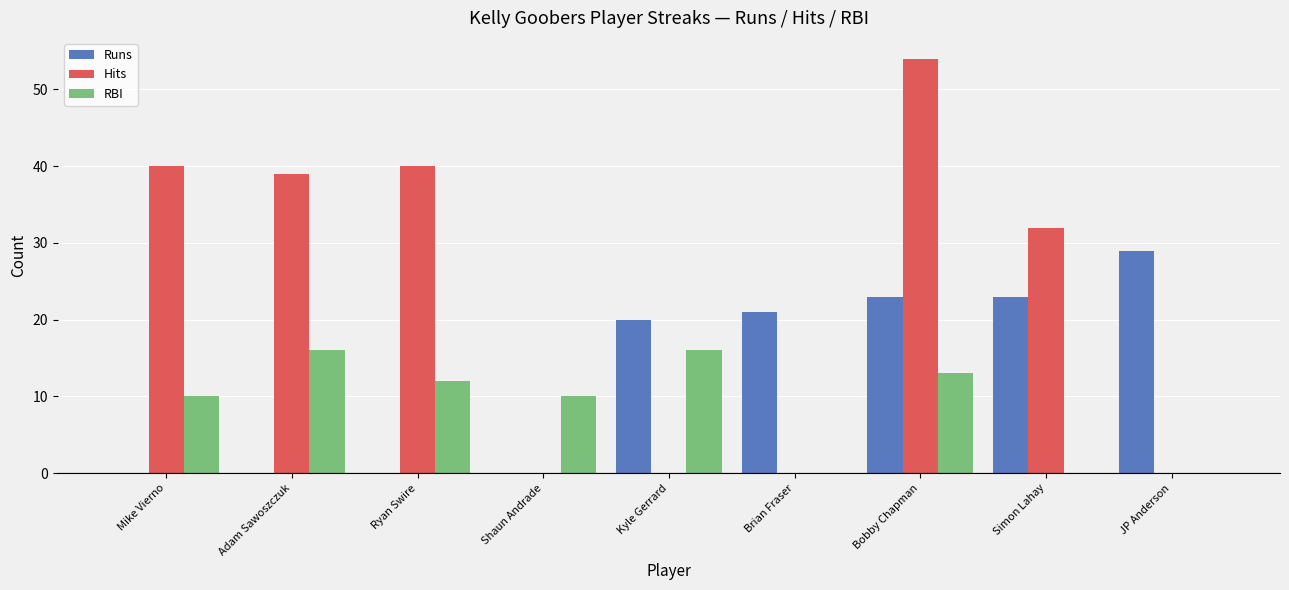

How many distinct data groups are displayed?

3